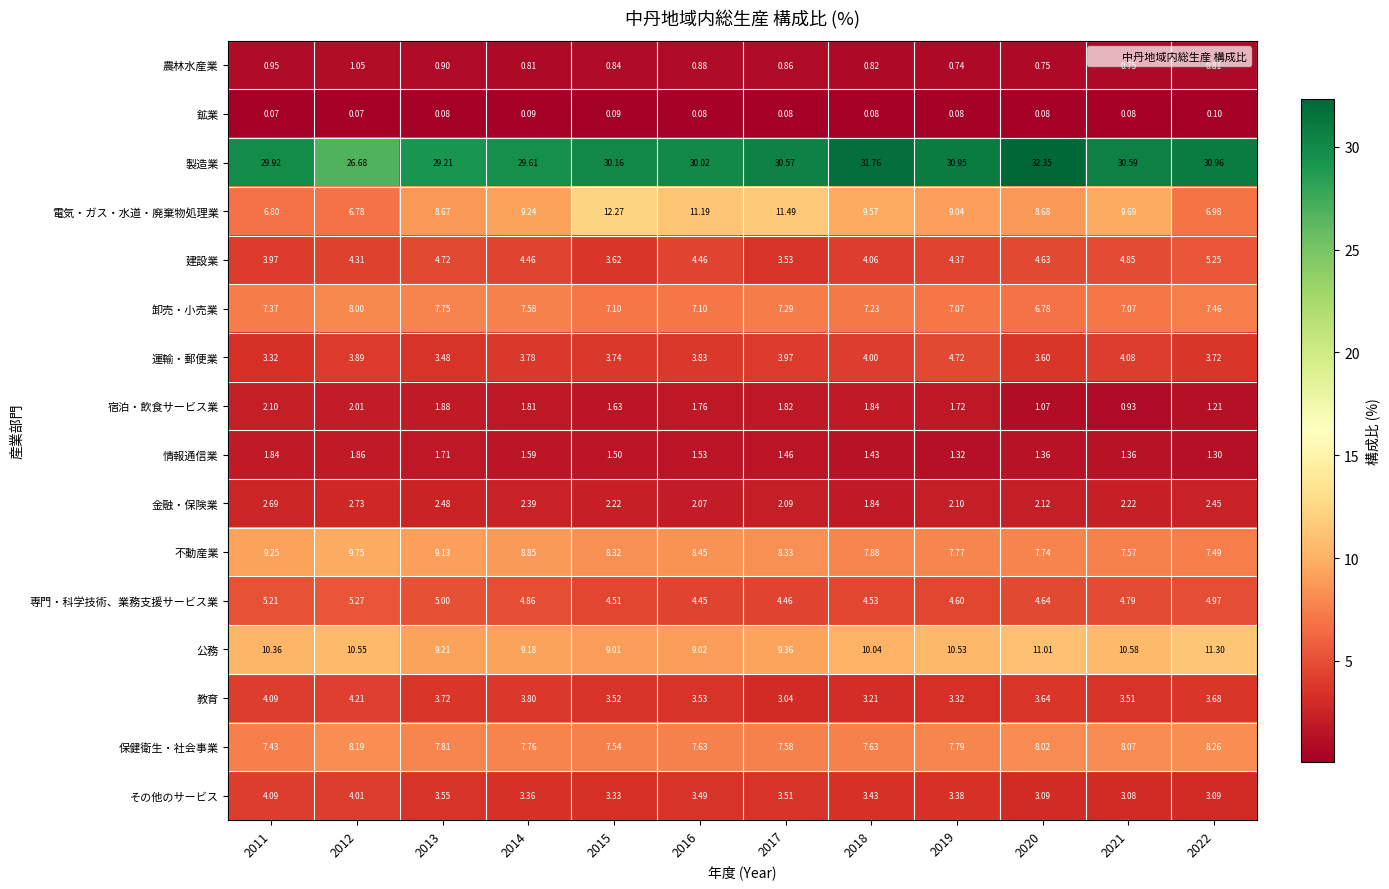

What is the spread (max minus min) of values at 2018?

31.7